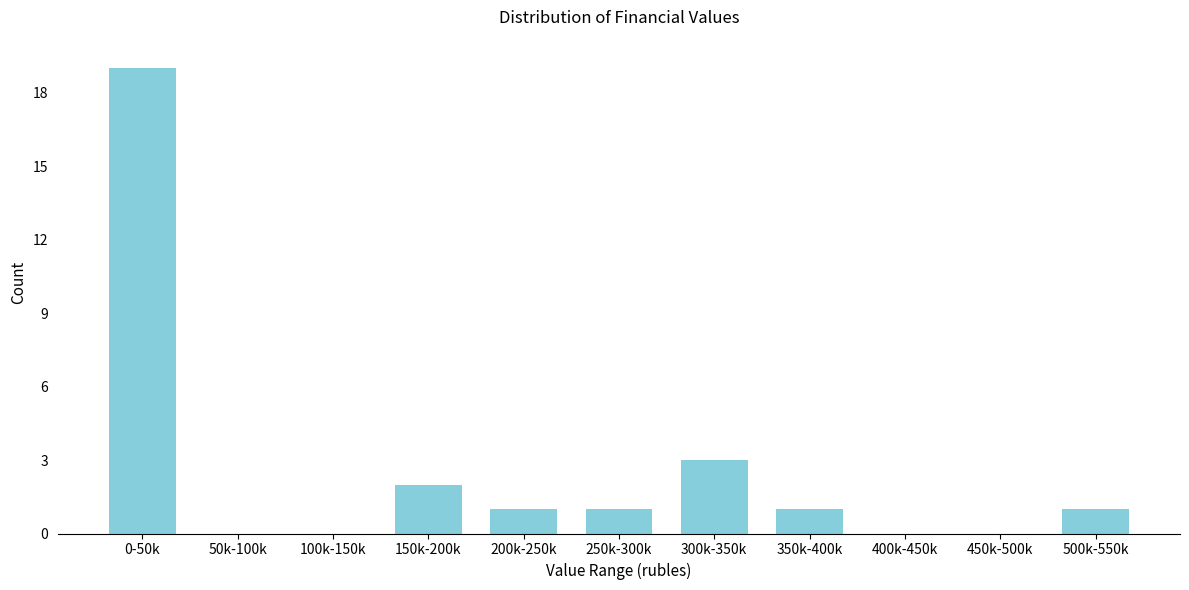

Reading left to right, list all the values displayed in this chart.

0-50k=19	50k-100k=0	100k-150k=0	150k-200k=2	200k-250k=1	250k-300k=1	300k-350k=3	350k-400k=1	400k-450k=0	450k-500k=0	500k-550k=1